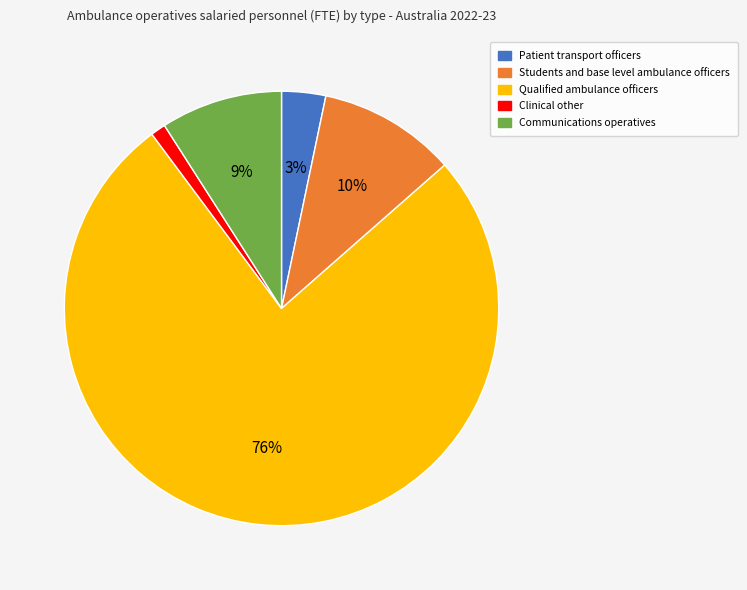

What percentage is the Students and base level ambulance officers slice, to the nearest percent?

10%